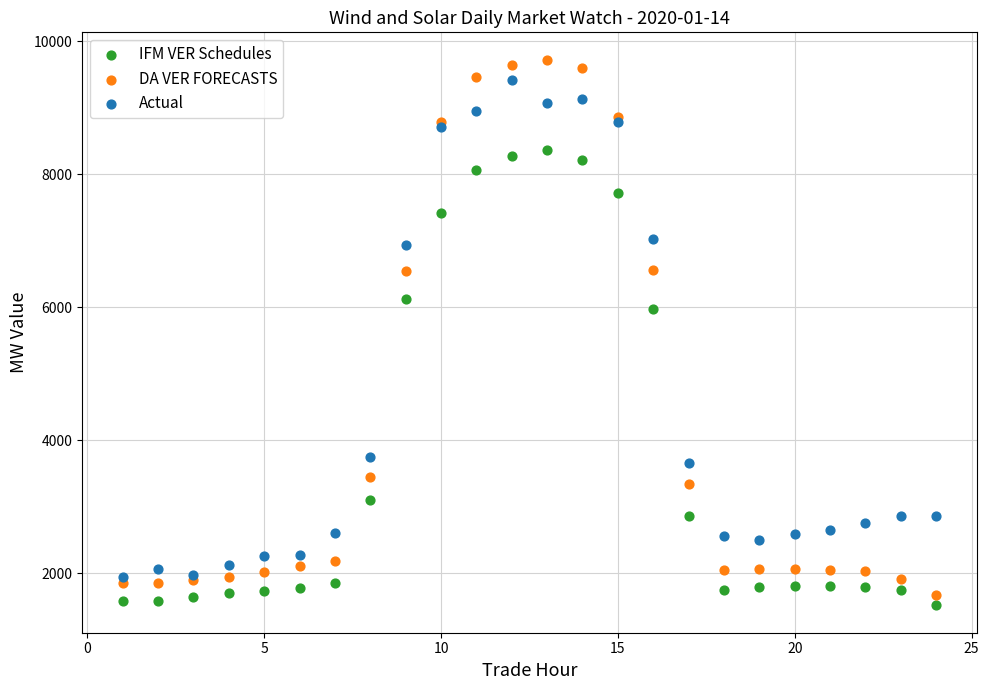

Which series reaches the maximum Y coordinate?

DA VER FORECASTS